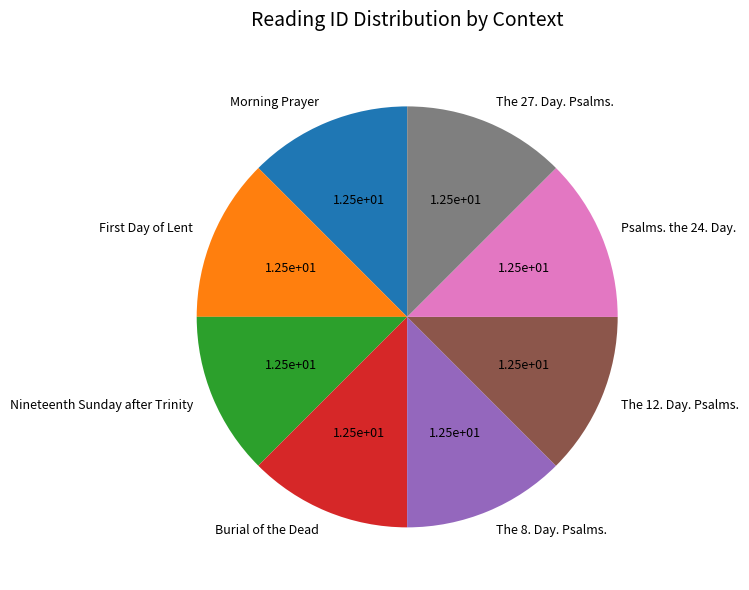

Do Nineteenth Sunday after Trinity and Psalms. the 24. Day. together represent more than half of the pie?

No